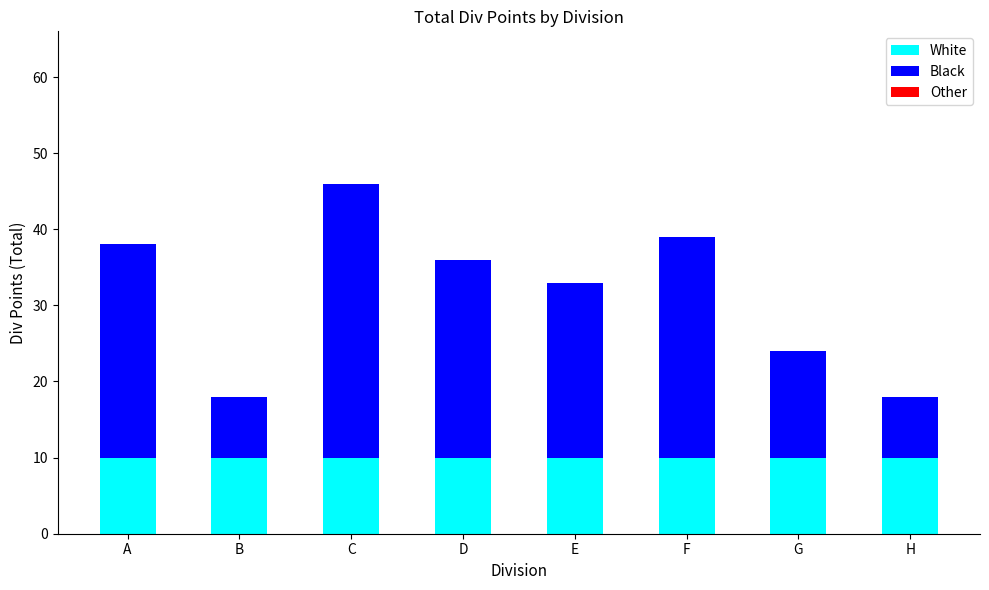

At which category is the sum across all series the highest?

C